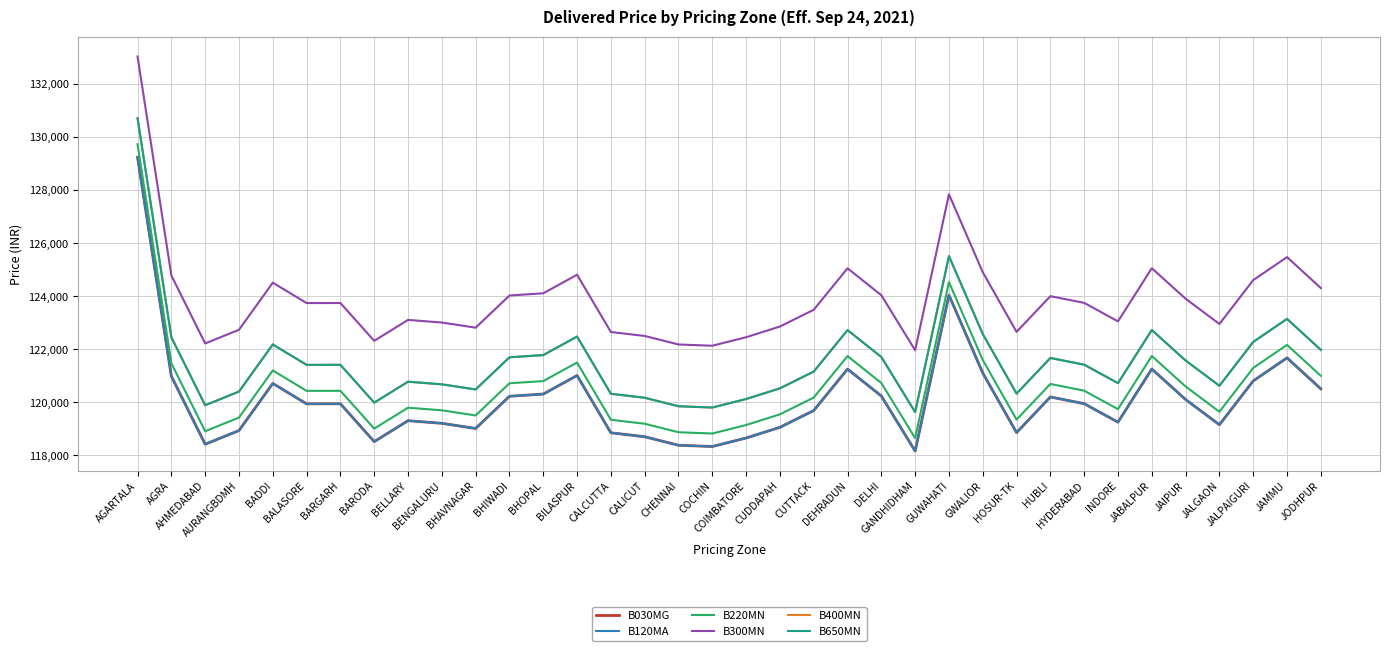

Where is the first local maximum for B400MN?

BADDI